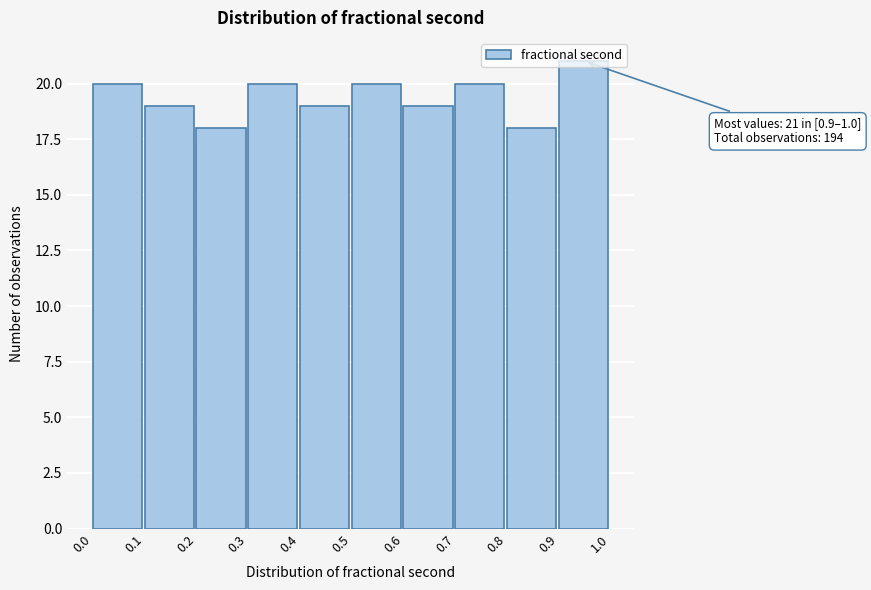

Which range on the x-axis has the tallest bar?

0.9 to 1.0